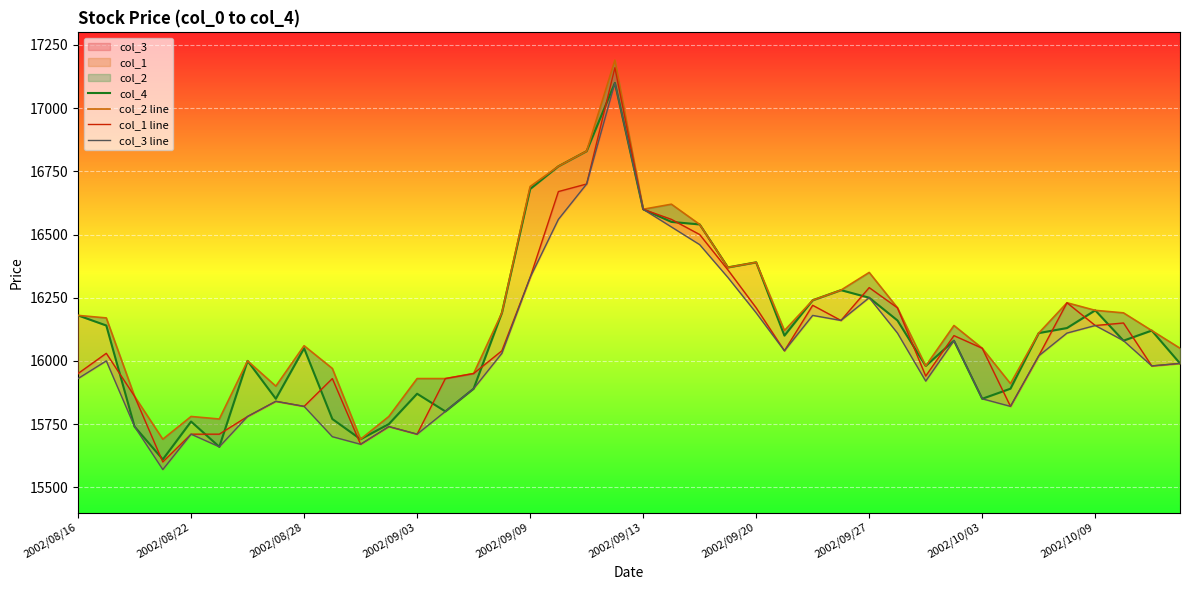

The value of col_2 line at 2002/09/13 is 9233. True or false?

False